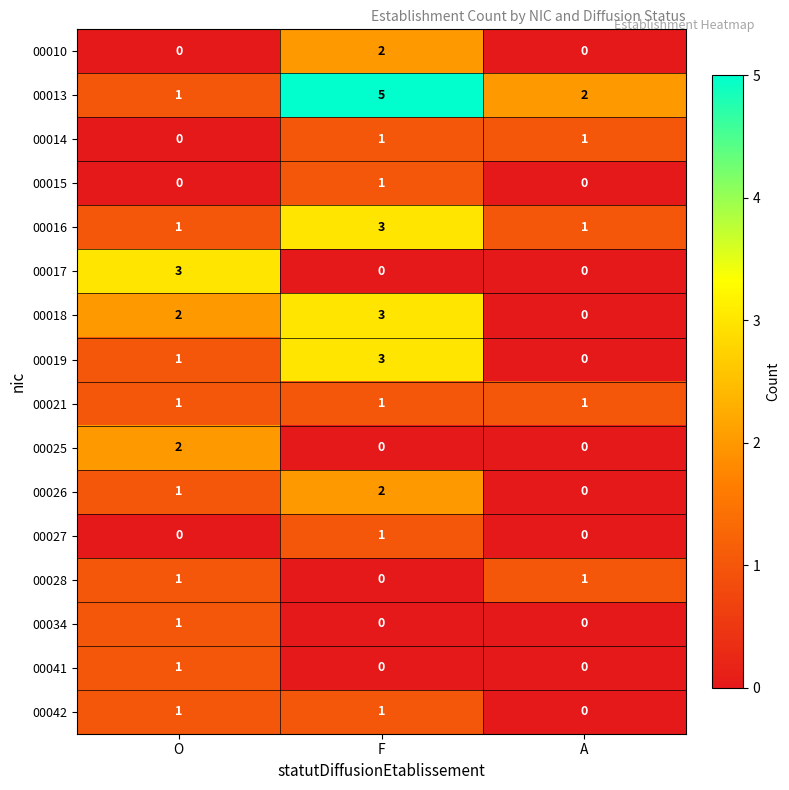

True or false: 00015 has a value of 0 at A.

True